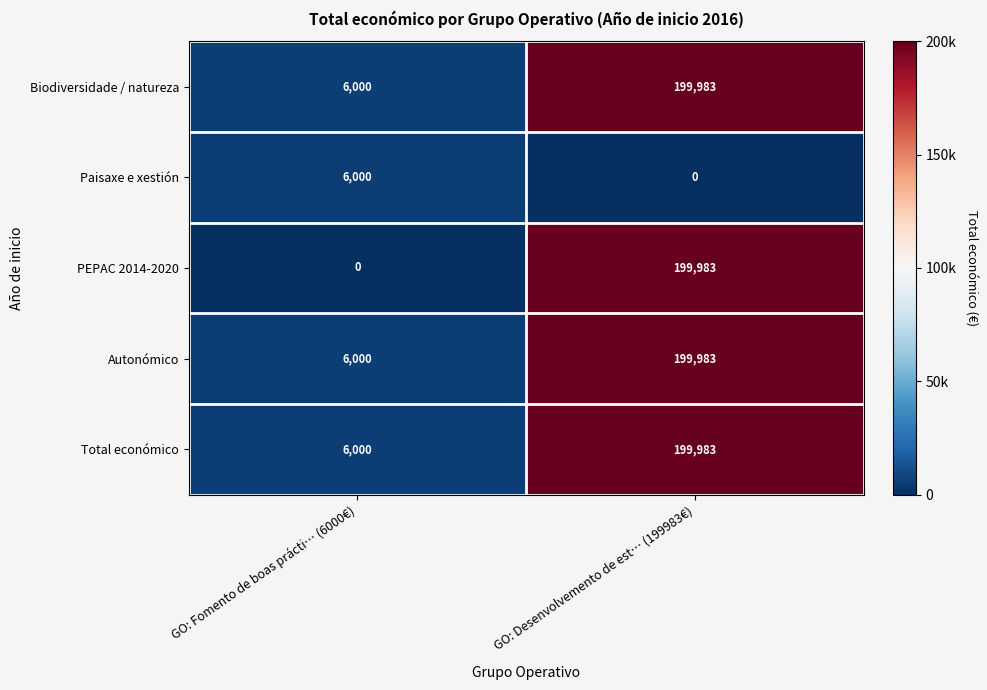

What is the sum of the Autonómico values at GO: Fomento de boas prácti… (6000€) and GO: Desenvolvemento de est… (199983€)?

205983